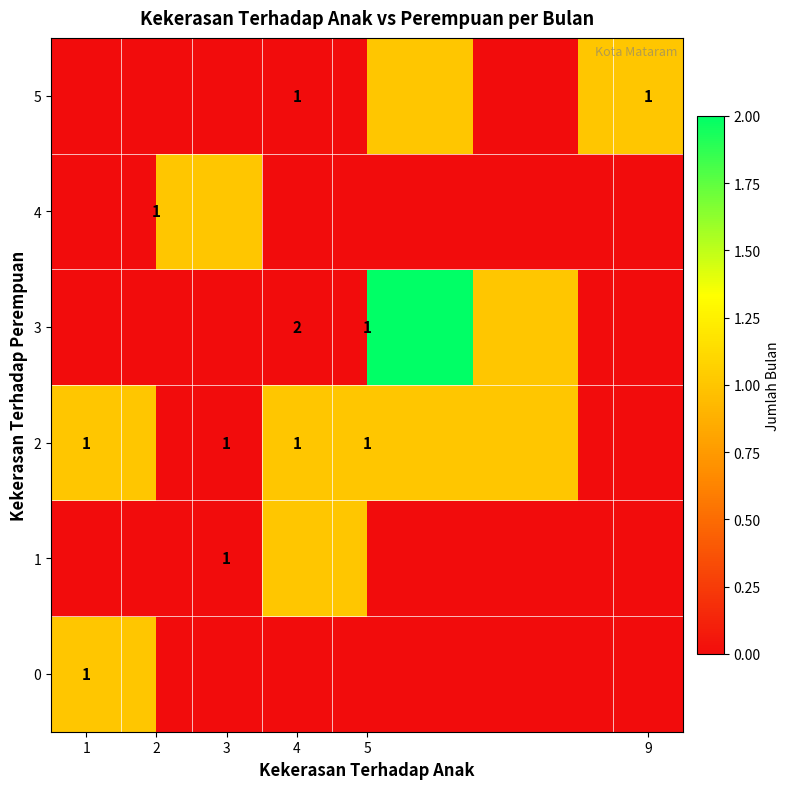

At how many categories does at least one series exceed 1?

1